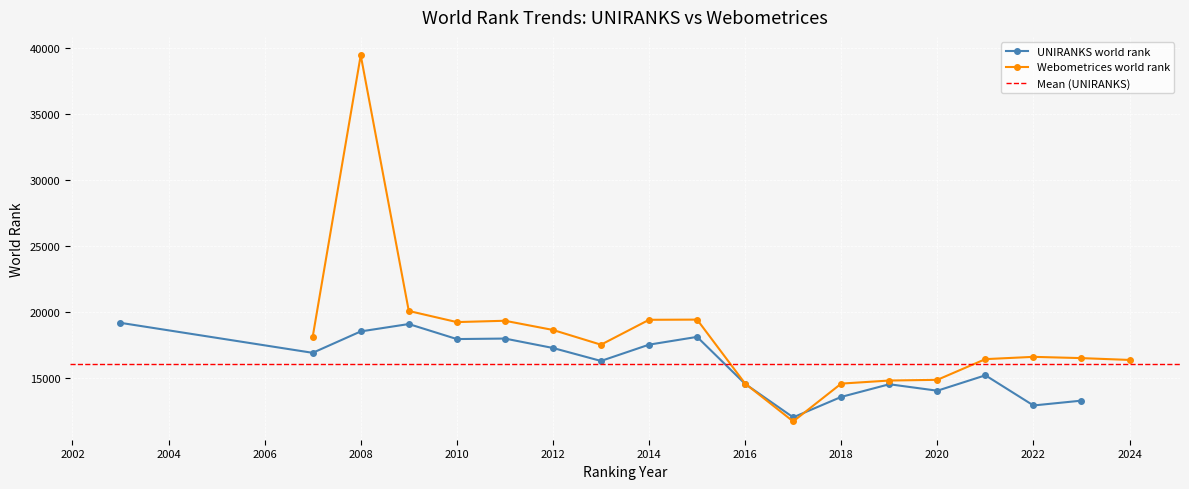

True or false: UNIRANKS world rank has a value of 32123 at 2016.

False